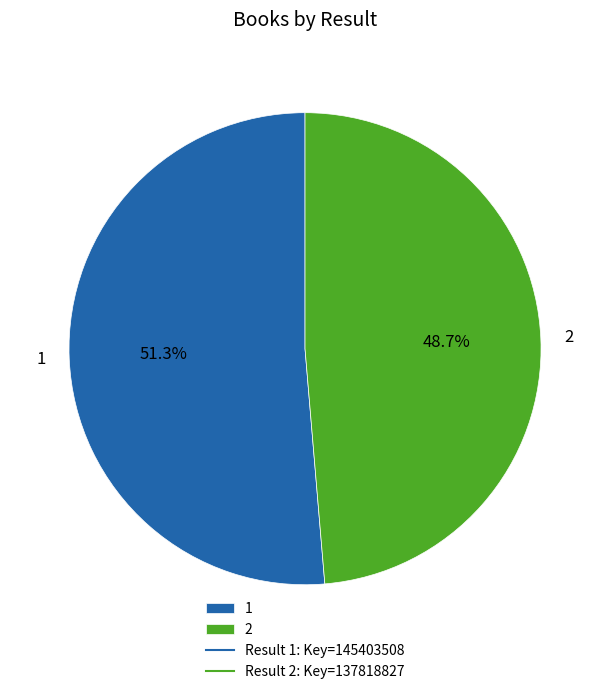

Do 1 and 2 together represent more than half of the pie?

Yes